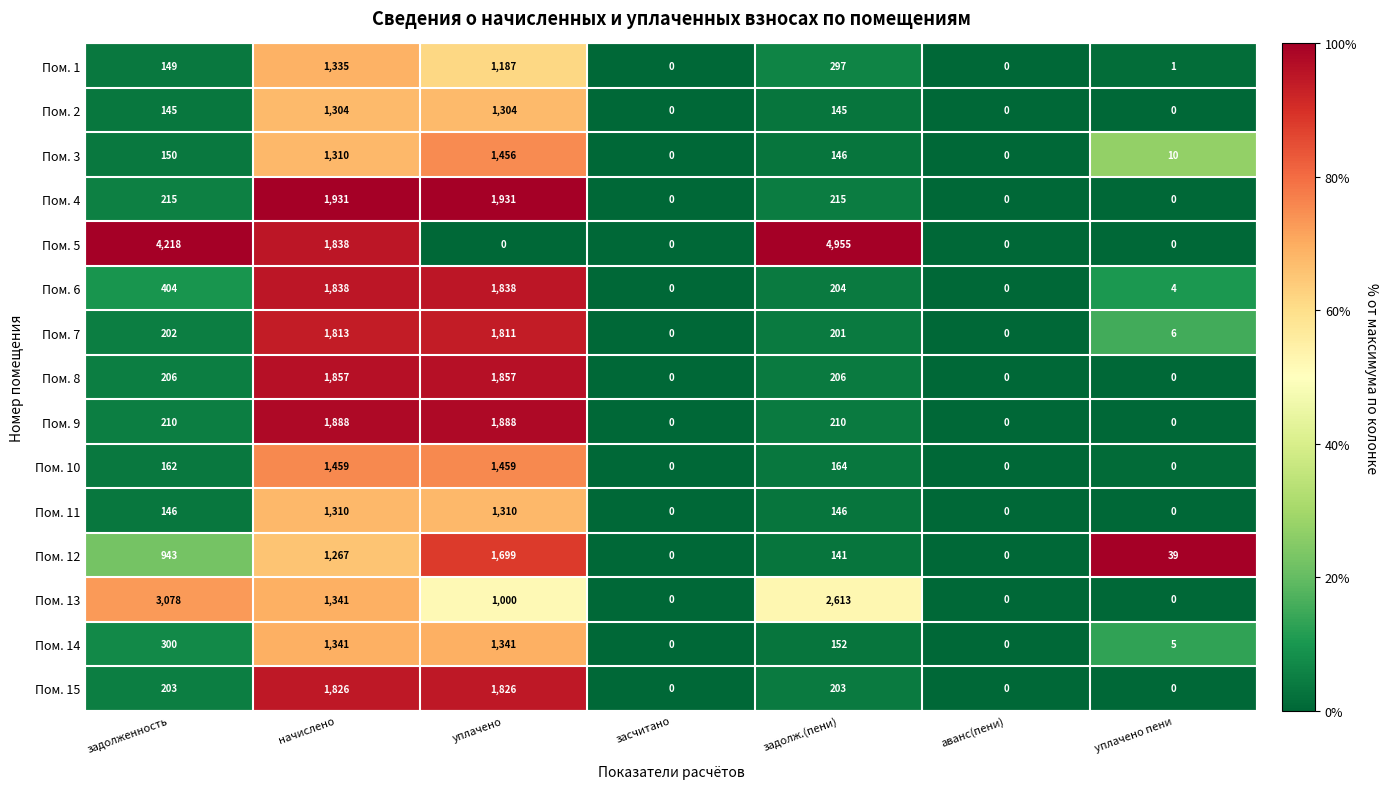

List the series in order of their peak value, lowest first.

Пом. 2, Пом. 11, Пом. 1, Пом. 14, Пом. 3, Пом. 10, Пом. 12, Пом. 7, Пом. 15, Пом. 6, Пом. 8, Пом. 9, Пом. 4, Пом. 13, Пом. 5